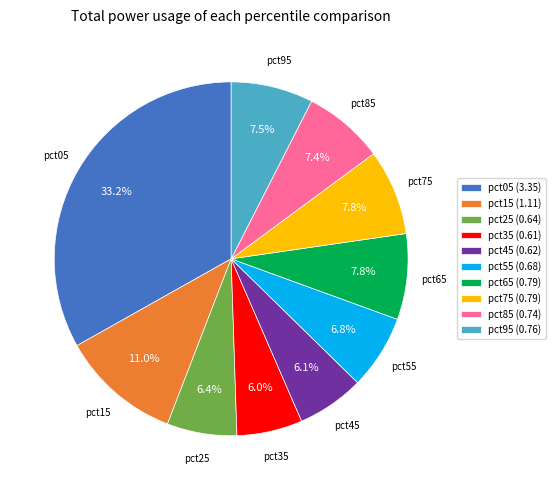

Does any single category account for the majority?

No